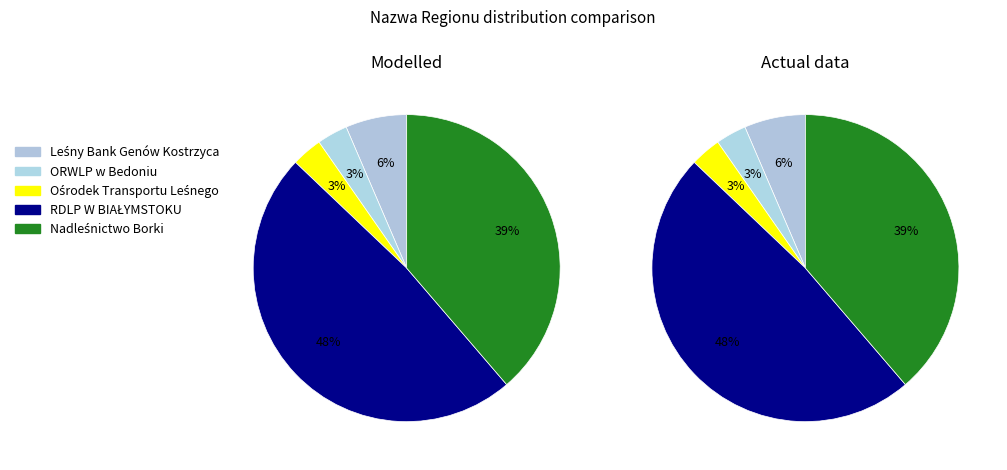

To the nearest percent, what is the average slice percentage?

20%